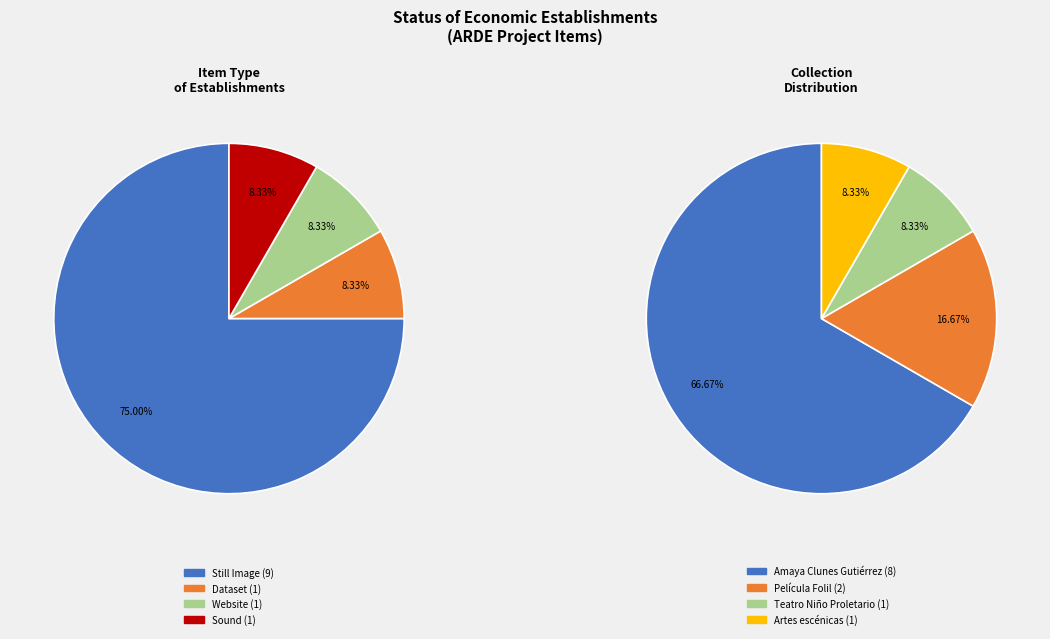

How many segments does this pie chart have?

4